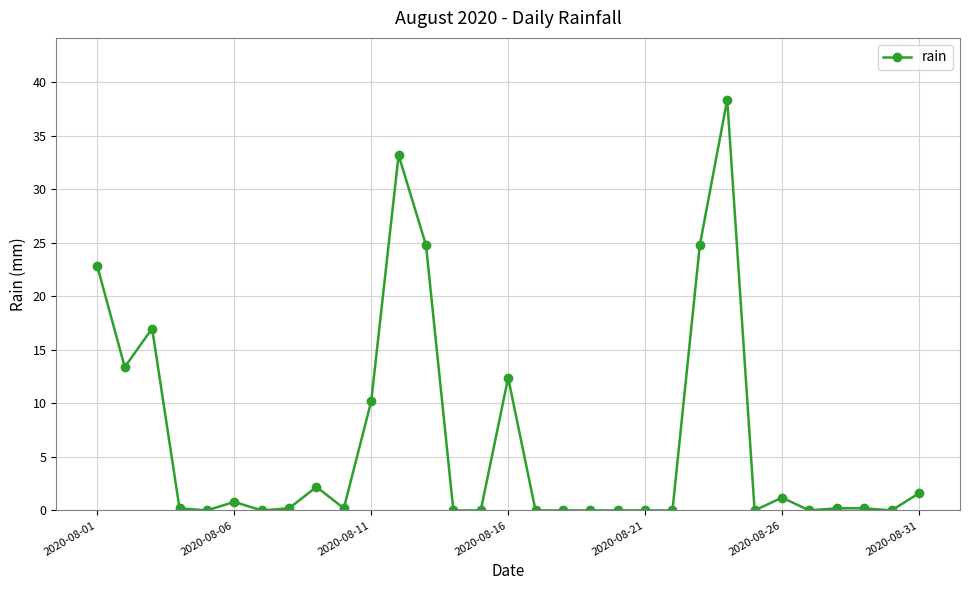

Reading left to right, list all the values displayed in this chart.

22.8	13.4	17.0	0.2	0.0	0.8	0.0	0.2	2.2	0.2	10.2	33.2	24.8	0.0	0.0	12.4	0.0	0.0	0.0	0.0	0.0	0.0	24.8	38.4	0.0	1.2	0.0	0.2	0.2	0.0	1.6